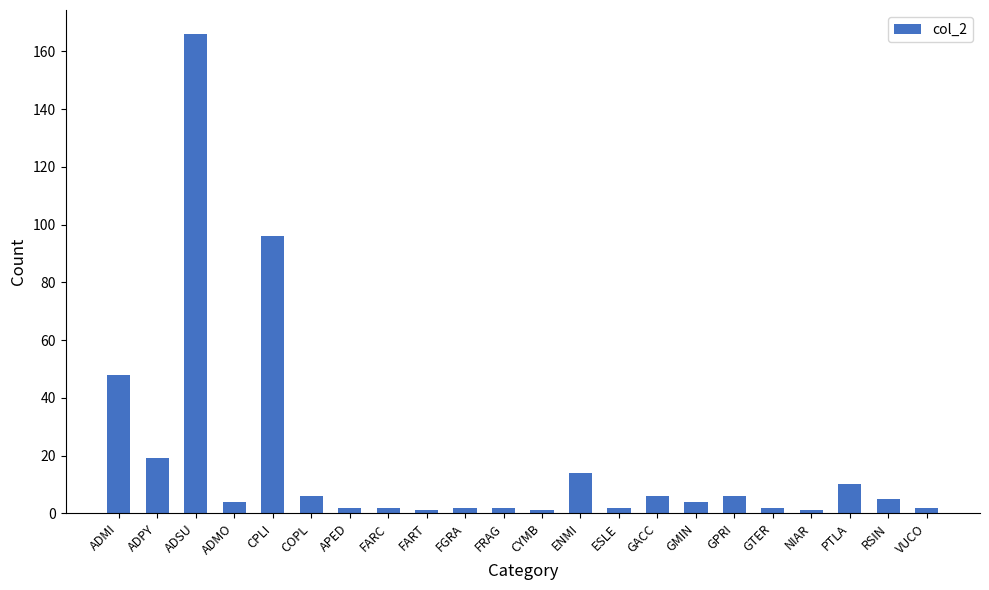

Is it true that the value at ADMO is 4?

True